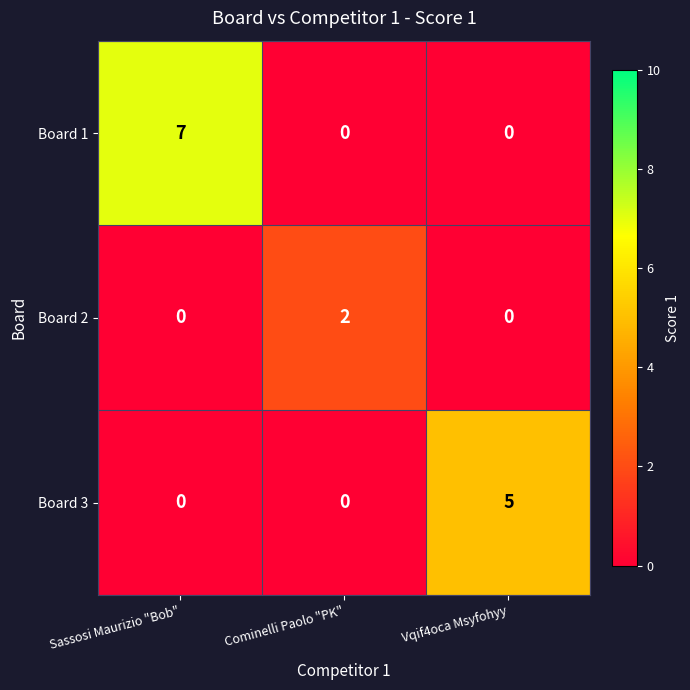

Rank the series by their maximum value, from highest to lowest.

Board 1, Board 3, Board 2